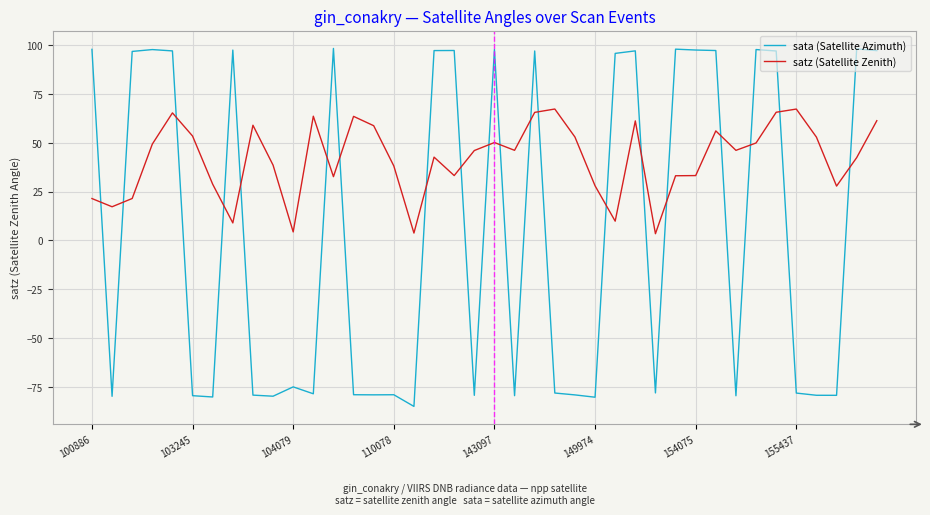

Which series has the largest total across all categories?

satz (Satellite Zenith)